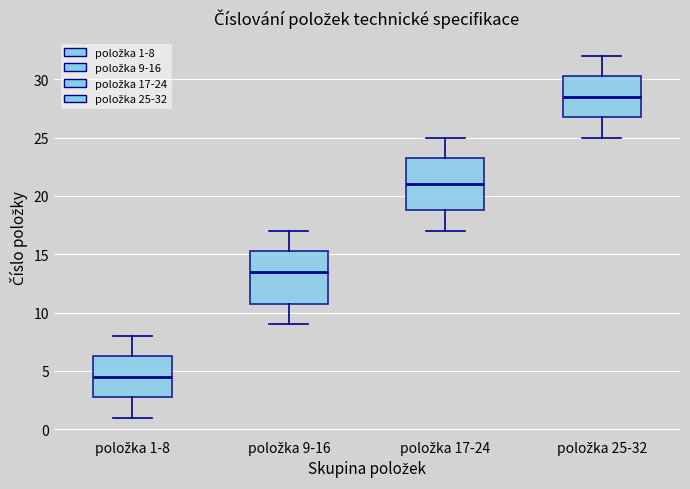

Which box's median line is the highest?

položka 25-32